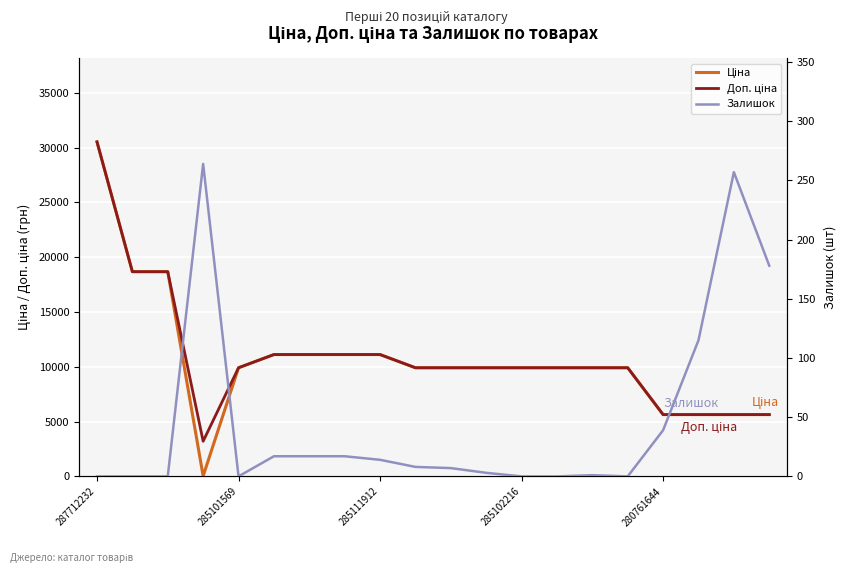

What is the minimum value for Ціна?

32.0